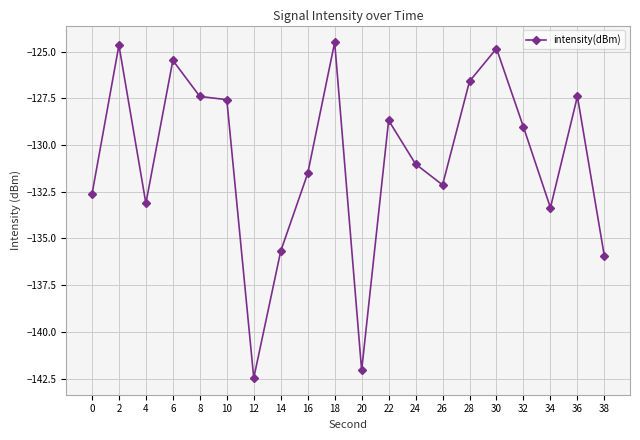

True or false: the data shows -124.8 at 30.

True